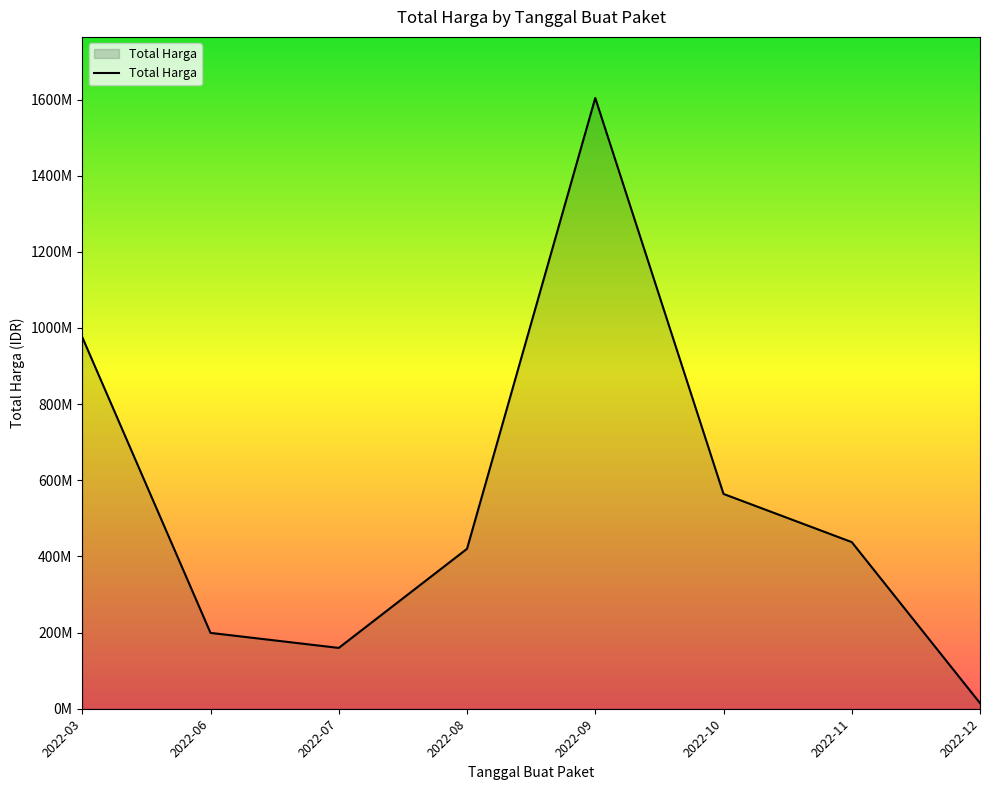

Does the chart display data point markers on the line(s)?

No